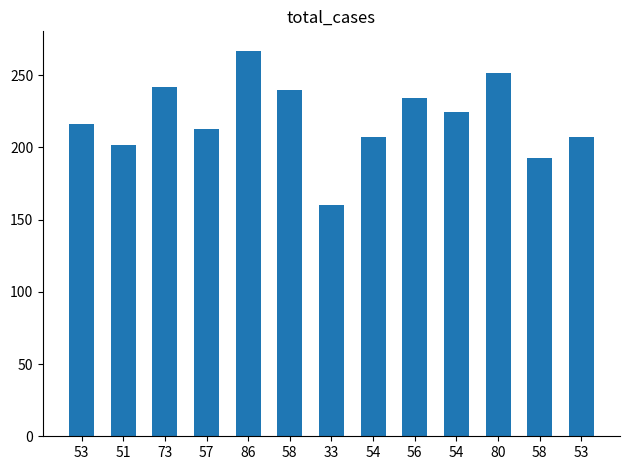

How many values are below 216?

6